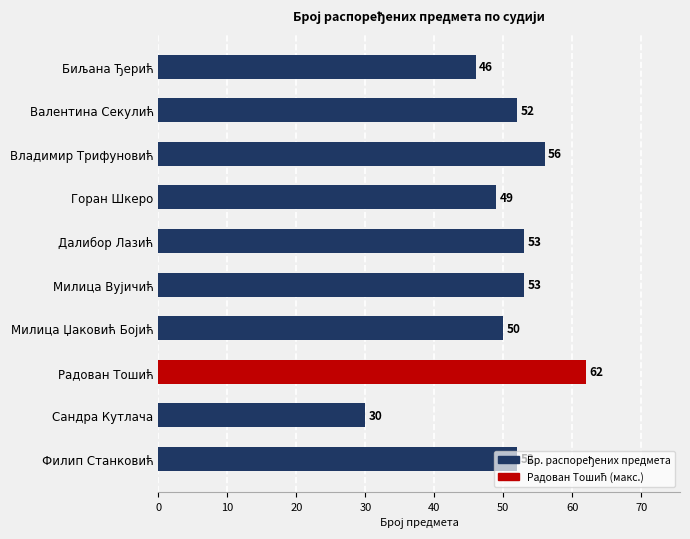

What is the greatest value displayed?

62